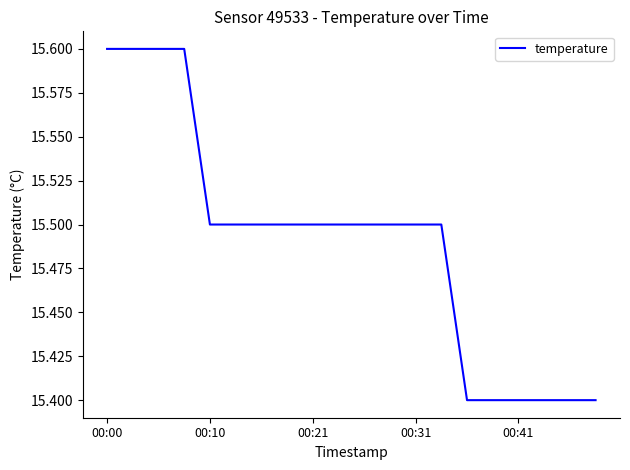

What is the maximum value shown in the chart?

15.6